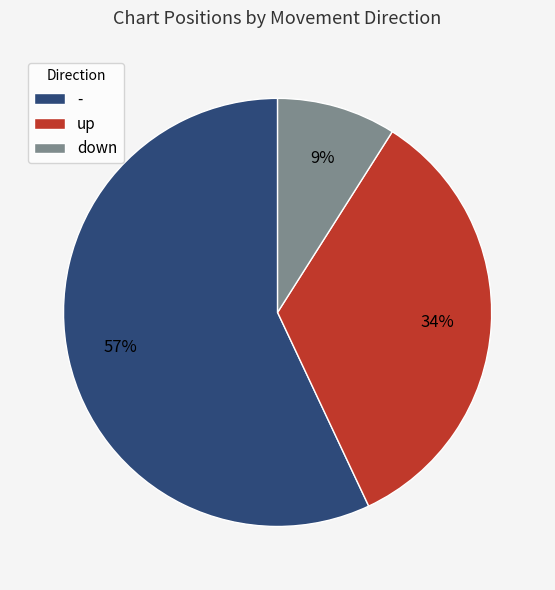

Rank the categories by value from lowest to highest.

down, up, -